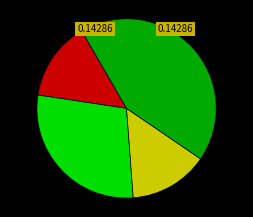

Does any single category account for the majority?

No